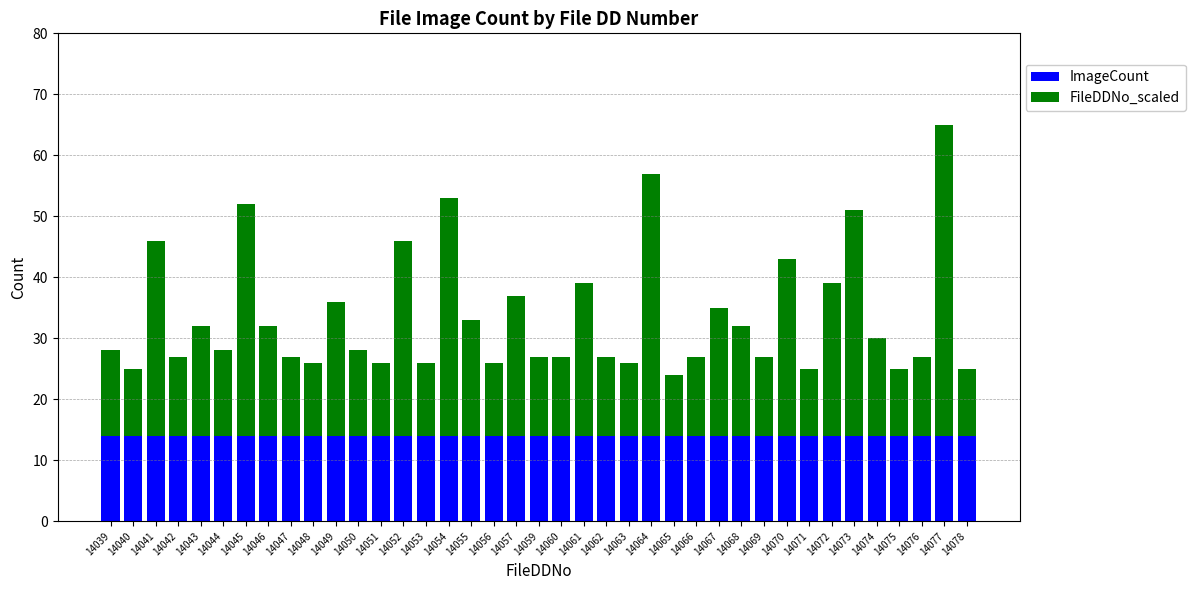

What is the total value across all series at 14051?

26